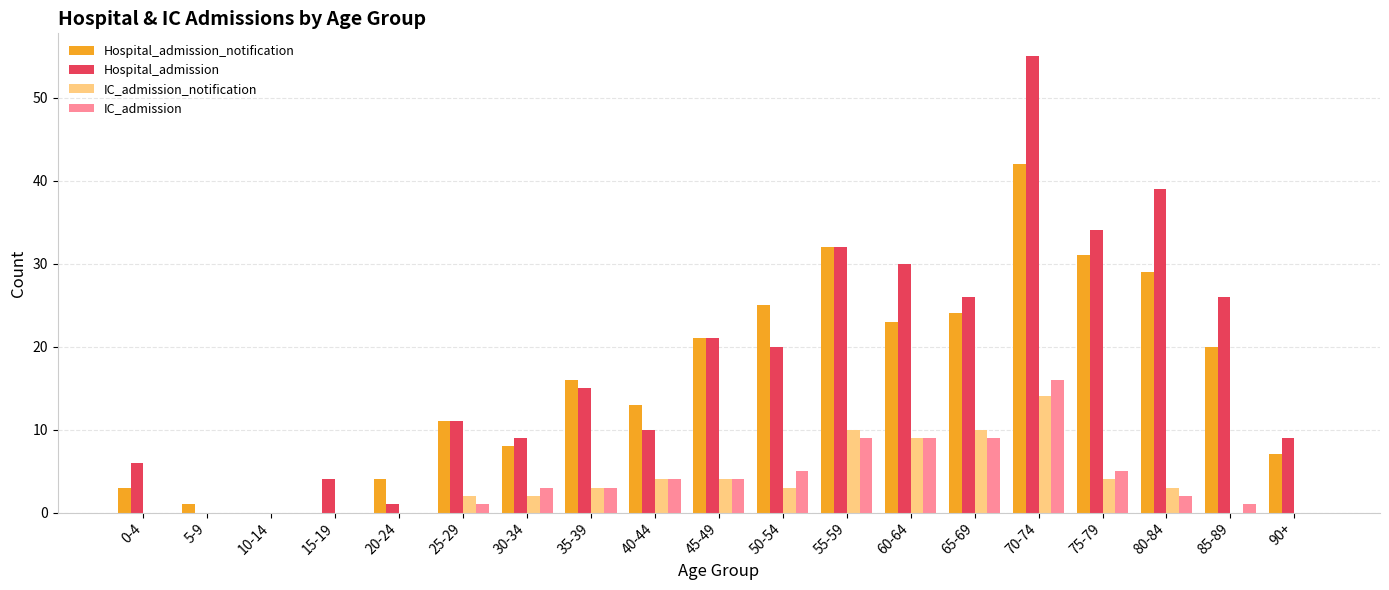

Does the chart contain stacked bars?

No